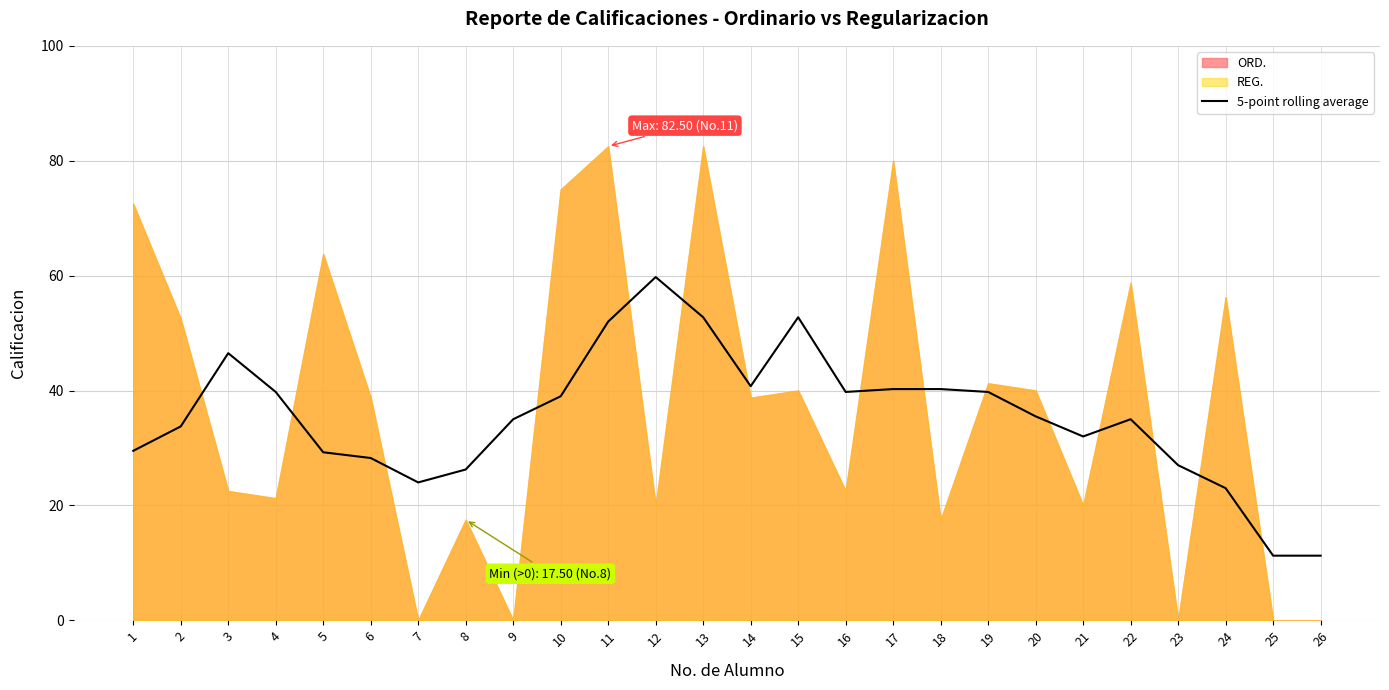

How many points are lower than both their immediate neighbors (excluding endpoints)?

4